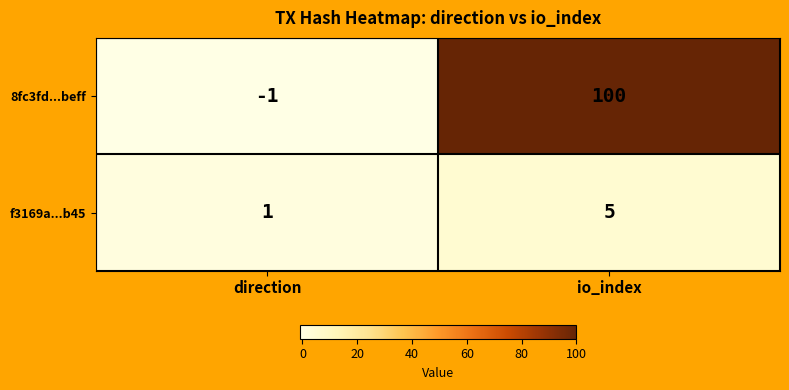

Where is f3169a...b45 nearest to the value 3?

direction